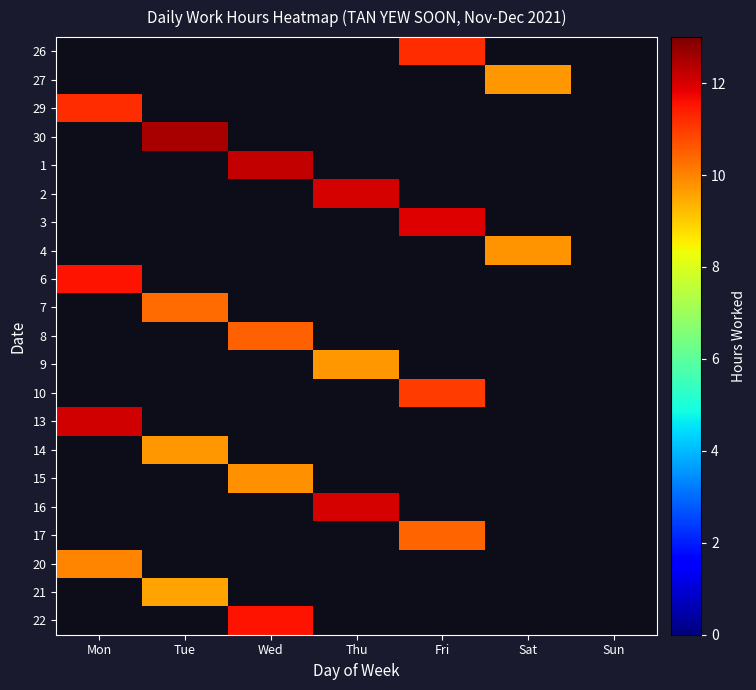

Reading left to right, transcribe all the data shown in this chart.

26: Mon=0.0	Tue=0.0	Wed=0.0	Thu=0.0	Fri=11.2	Sat=0.0	Sun=0.0
27: Mon=0.0	Tue=0.0	Wed=0.0	Thu=0.0	Fri=0.0	Sat=9.7	Sun=0.0
29: Mon=11.2	Tue=0.0	Wed=0.0	Thu=0.0	Fri=0.0	Sat=0.0	Sun=0.0
30: Mon=0.0	Tue=12.5	Wed=0.0	Thu=0.0	Fri=0.0	Sat=0.0	Sun=0.0
1: Mon=0.0	Tue=0.0	Wed=12.2	Thu=0.0	Fri=0.0	Sat=0.0	Sun=0.0
2: Mon=0.0	Tue=0.0	Wed=0.0	Thu=12.0	Fri=0.0	Sat=0.0	Sun=0.0
3: Mon=0.0	Tue=0.0	Wed=0.0	Thu=0.0	Fri=11.9	Sat=0.0	Sun=0.0
4: Mon=0.0	Tue=0.0	Wed=0.0	Thu=0.0	Fri=0.0	Sat=9.8	Sun=0.0
6: Mon=11.5	Tue=0.0	Wed=0.0	Thu=0.0	Fri=0.0	Sat=0.0	Sun=0.0
7: Mon=0.0	Tue=10.3	Wed=0.0	Thu=0.0	Fri=0.0	Sat=0.0	Sun=0.0
8: Mon=0.0	Tue=0.0	Wed=10.5	Thu=0.0	Fri=0.0	Sat=0.0	Sun=0.0
9: Mon=0.0	Tue=0.0	Wed=0.0	Thu=9.7	Fri=0.0	Sat=0.0	Sun=0.0
10: Mon=0.0	Tue=0.0	Wed=0.0	Thu=0.0	Fri=11.0	Sat=0.0	Sun=0.0
13: Mon=12.1	Tue=0.0	Wed=0.0	Thu=0.0	Fri=0.0	Sat=0.0	Sun=0.0
14: Mon=0.0	Tue=9.7	Wed=0.0	Thu=0.0	Fri=0.0	Sat=0.0	Sun=0.0
15: Mon=0.0	Tue=0.0	Wed=9.8	Thu=0.0	Fri=0.0	Sat=0.0	Sun=0.0
16: Mon=0.0	Tue=0.0	Wed=0.0	Thu=12.0	Fri=0.0	Sat=0.0	Sun=0.0
17: Mon=0.0	Tue=0.0	Wed=0.0	Thu=0.0	Fri=10.4	Sat=0.0	Sun=0.0
20: Mon=10.0	Tue=0.0	Wed=0.0	Thu=0.0	Fri=0.0	Sat=0.0	Sun=0.0
21: Mon=0.0	Tue=9.6	Wed=0.0	Thu=0.0	Fri=0.0	Sat=0.0	Sun=0.0
22: Mon=0.0	Tue=0.0	Wed=11.6	Thu=0.0	Fri=0.0	Sat=0.0	Sun=0.0